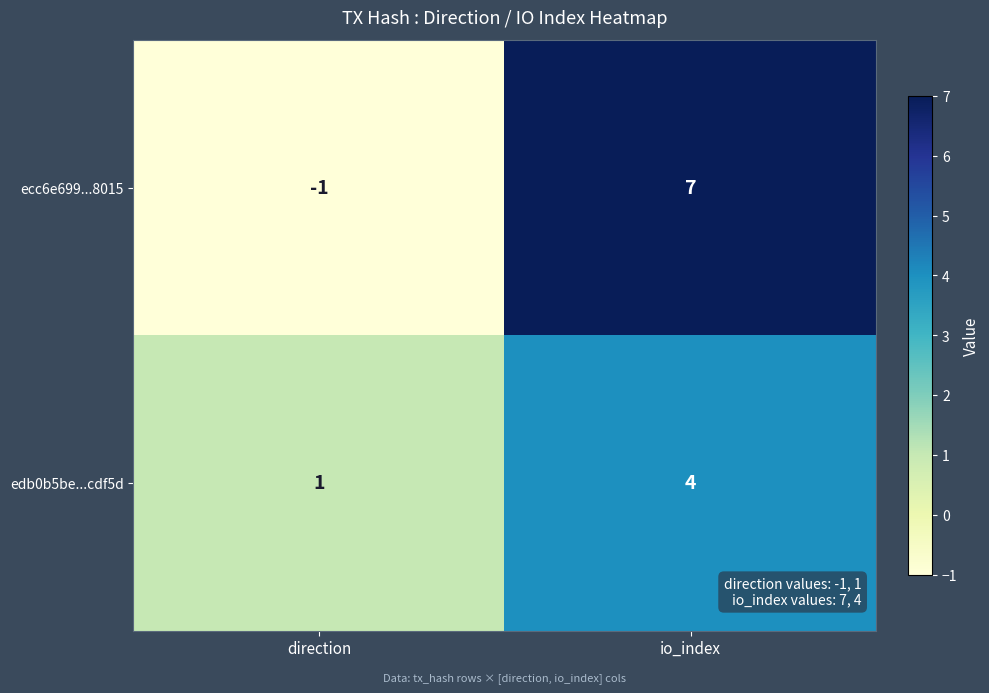

Which series has the largest total across all categories?

ecc6e699...8015